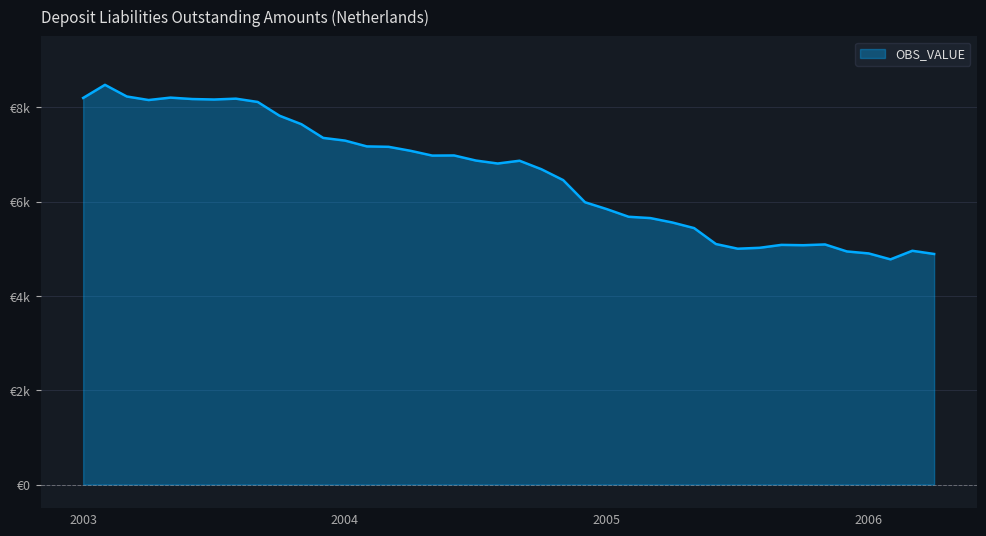

Is this an area chart (filled region under the line)?

Yes